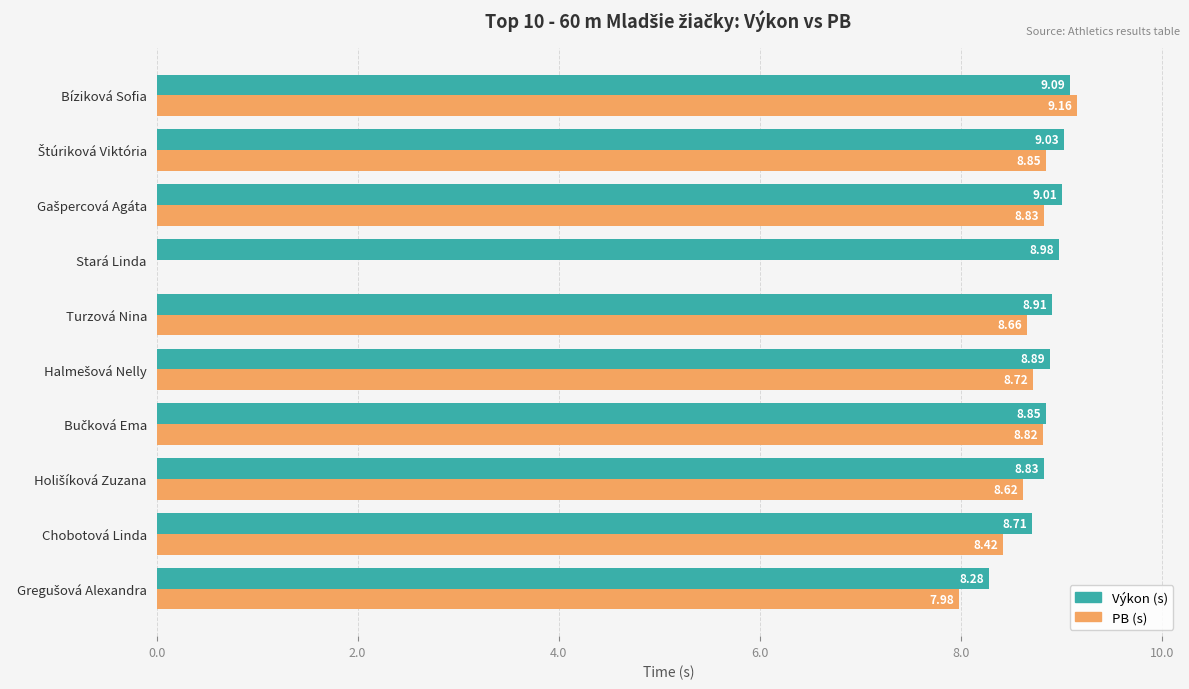

What is the total value across all series at Chobotová Linda?

17.1